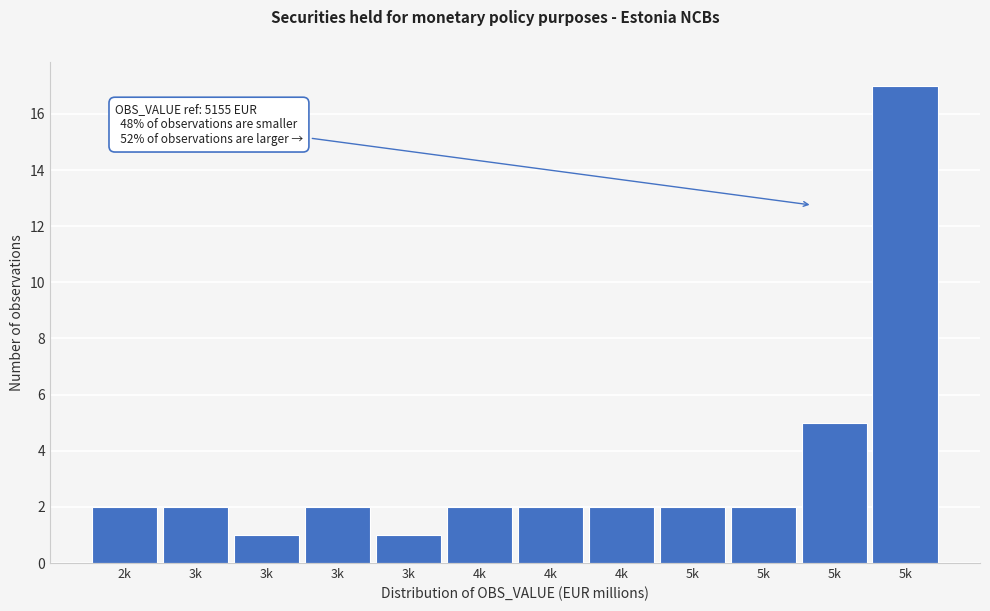

How many series are shown in this chart?

1